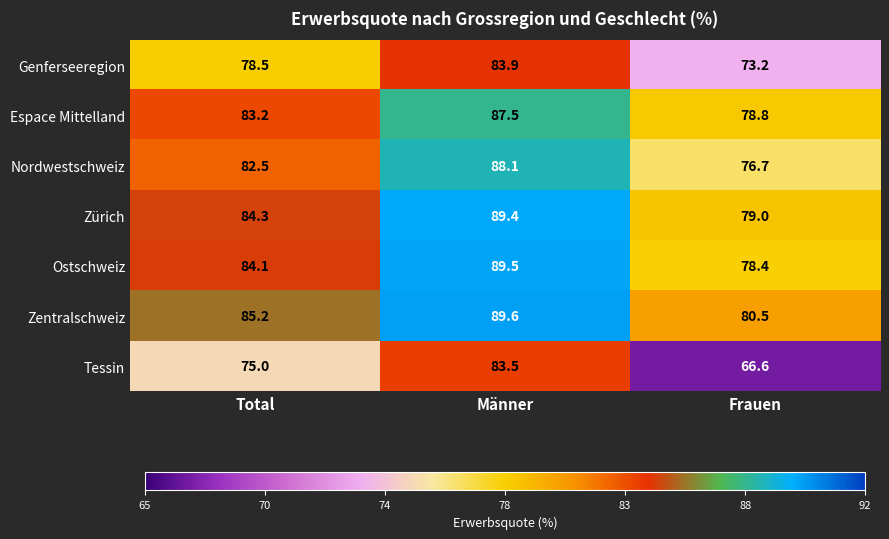

How many data points does each series have?

3